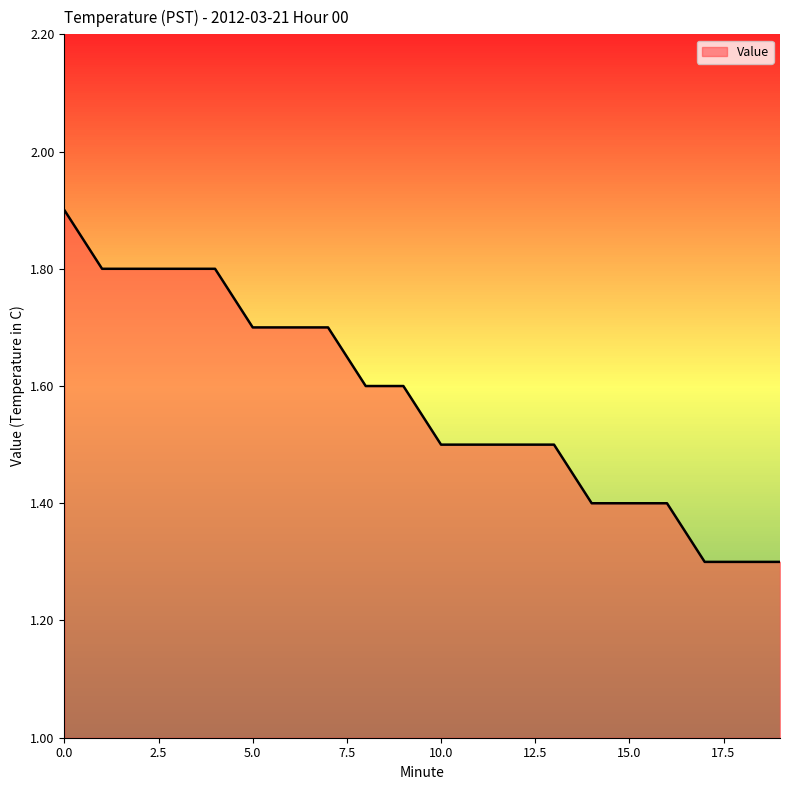

What is the maximum value shown in the chart?

1.9